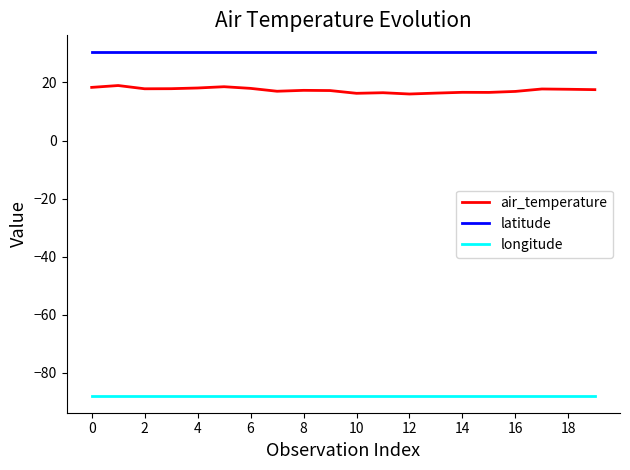

True or false: longitude and latitude intersect in this chart.

False